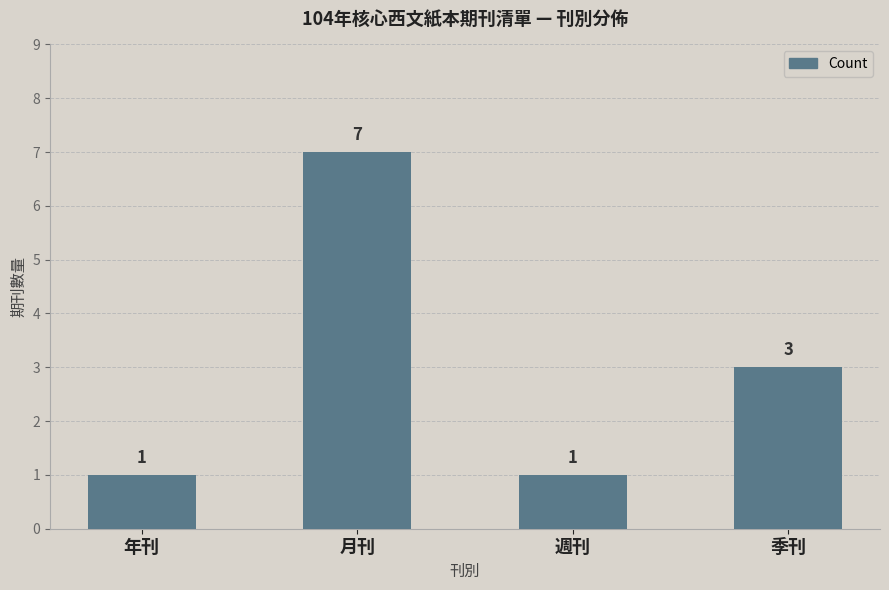

Is it true that the value at 週刊 is 1?

True